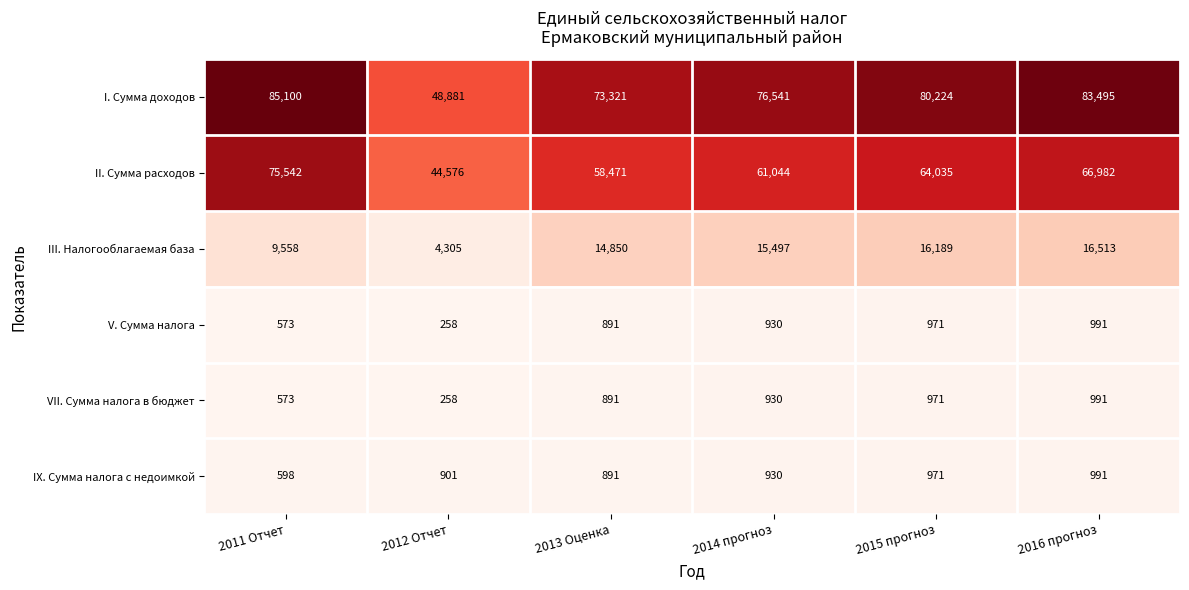

List the labels in order of III. Налогооблагаемая база value, largest first.

2016 прогноз, 2015 прогноз, 2014 прогноз, 2013 Оценка, 2011 Отчет, 2012 Отчет